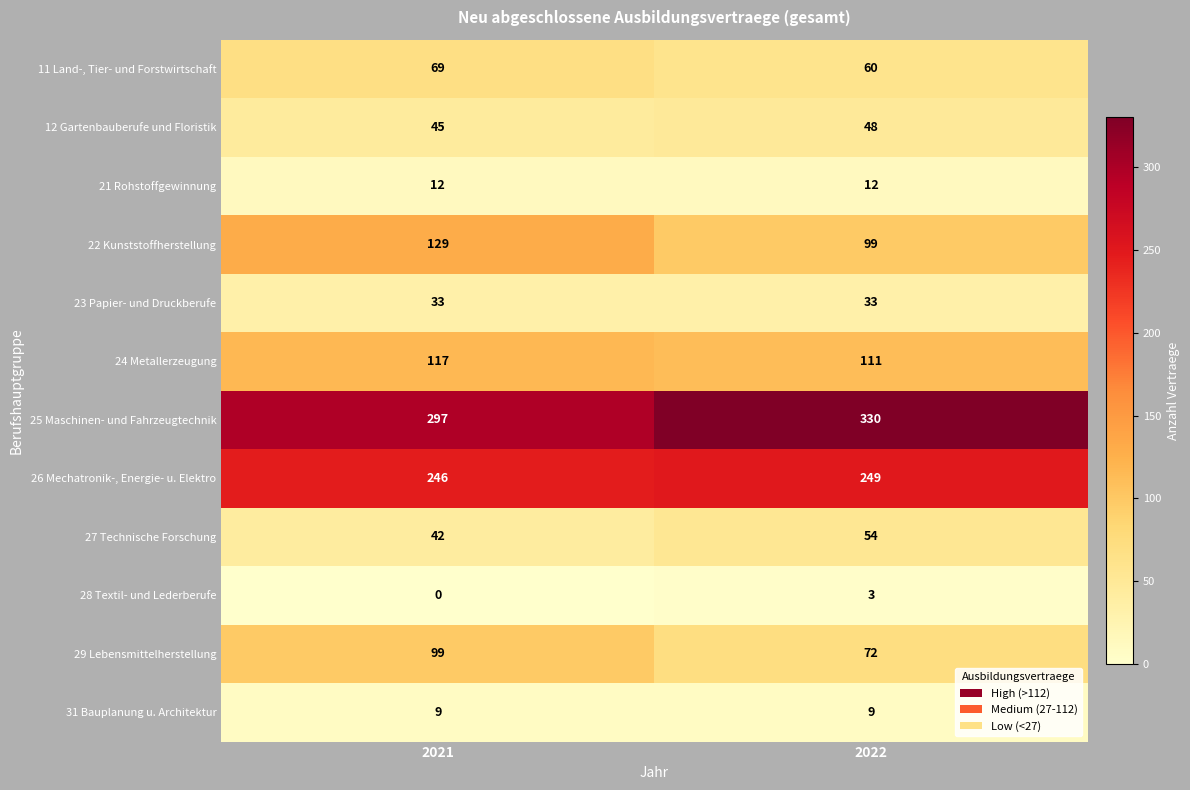

Which series changed the most between 2021 and 2022?

25 Maschinen- und Fahrzeugtechnik